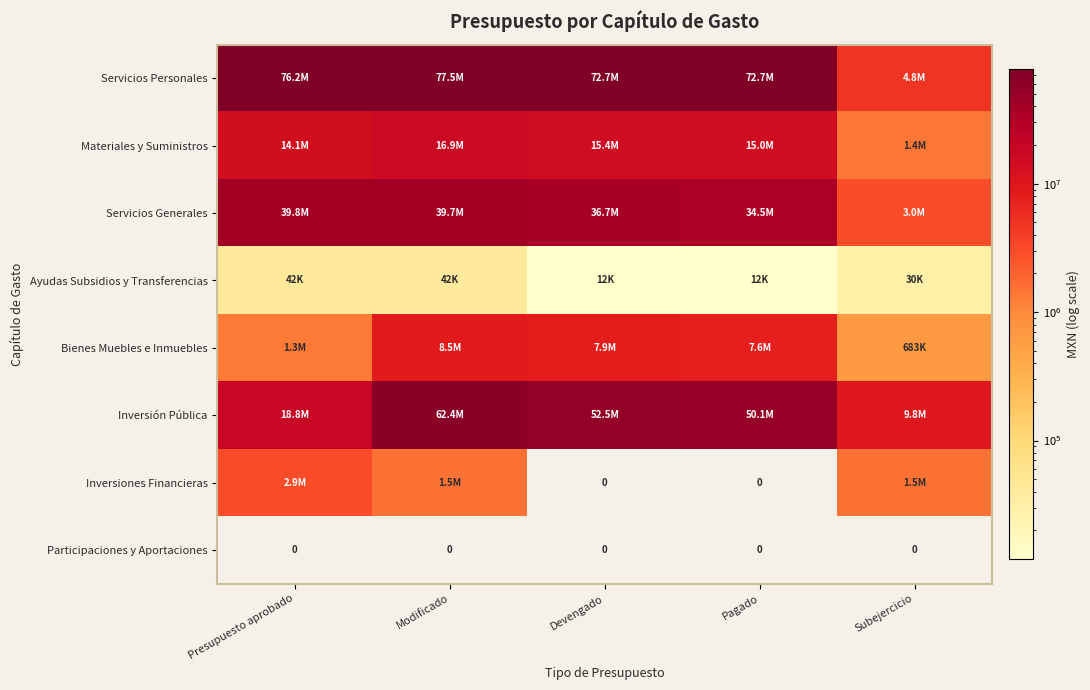

Which series has the largest range (max minus min)?

Servicios Personales